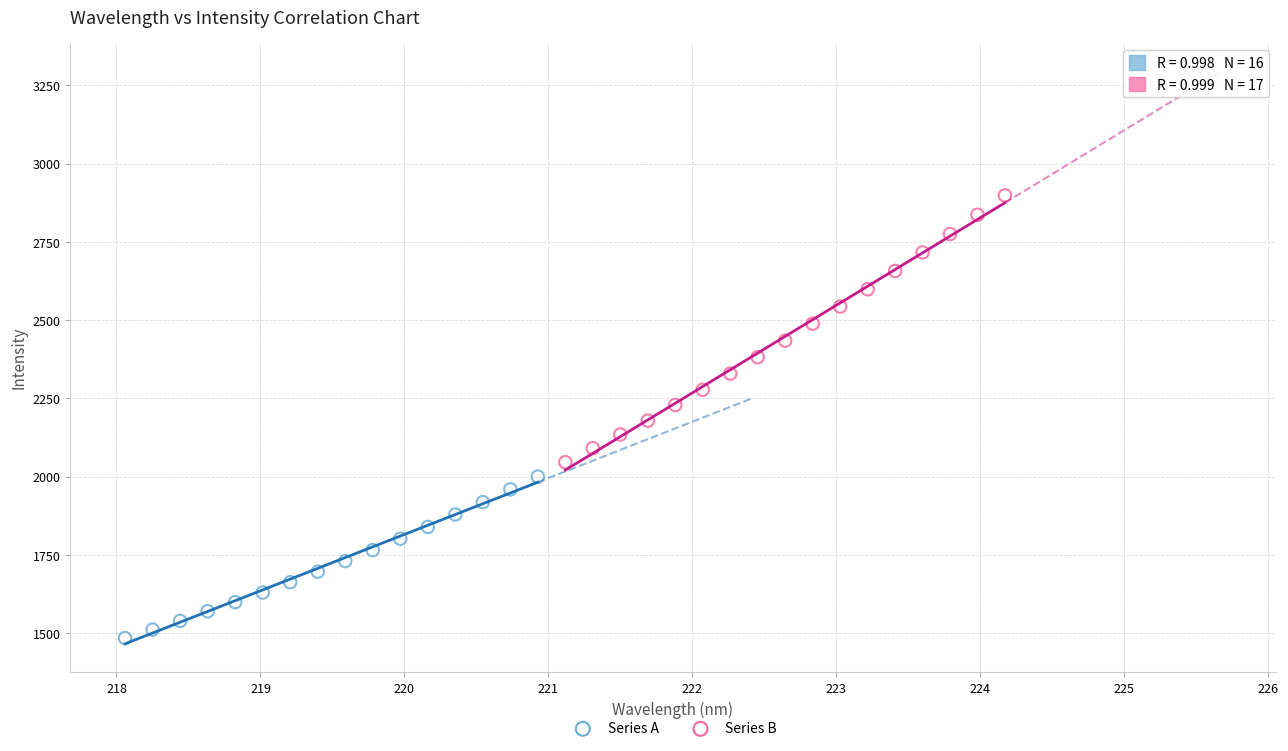

Which series reaches the maximum Y coordinate?

Series B